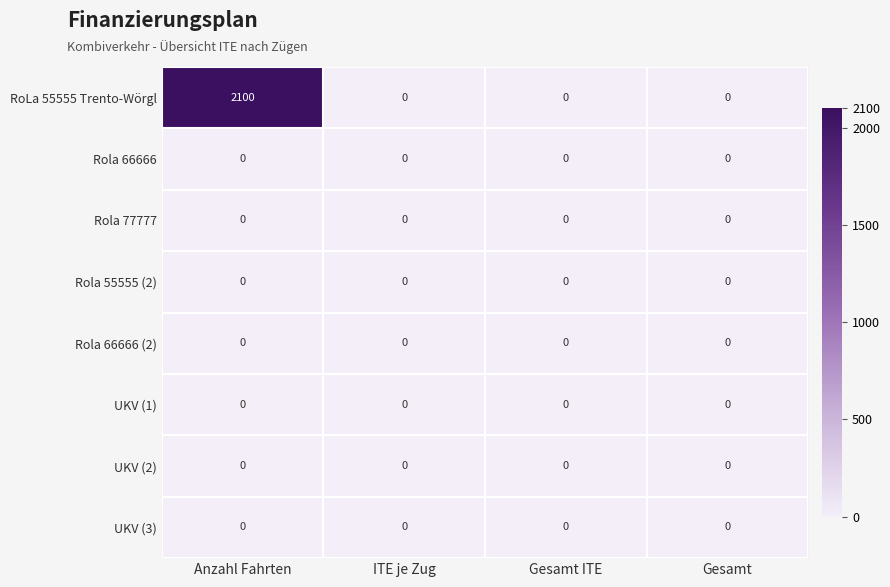

Which series has the largest range (max minus min)?

RoLa 55555 Trento-Wörgl